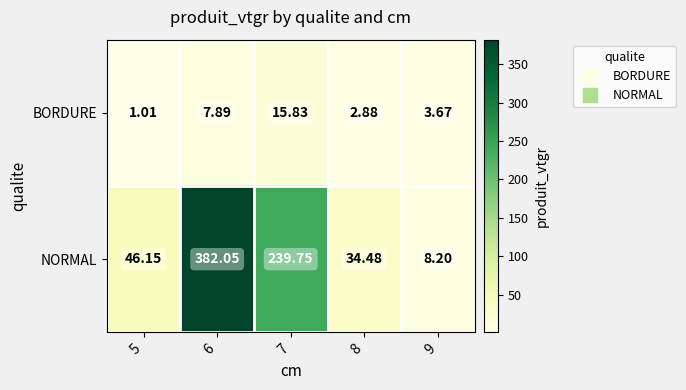

Rank the series at 9 from lowest to highest value.

BORDURE, NORMAL